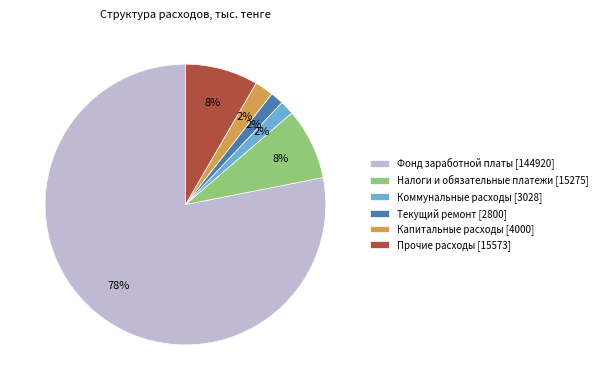

What is the majority slice?

Фонд заработной платы